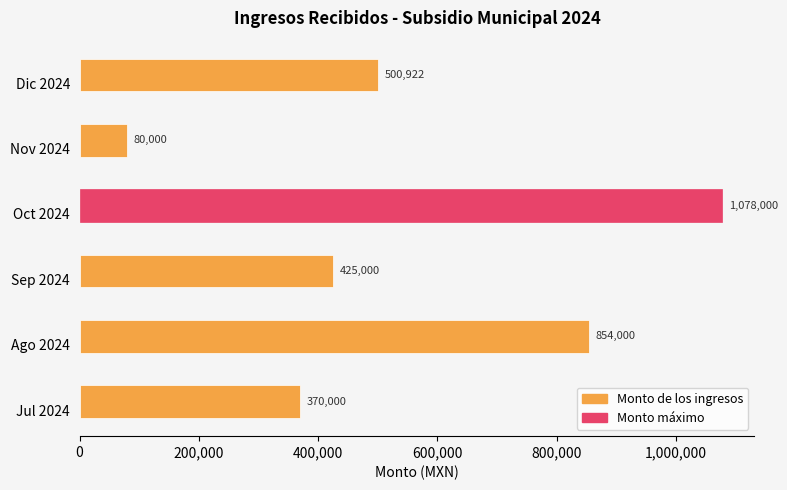

Where is the data nearest to the value 579000?

Dic 2024